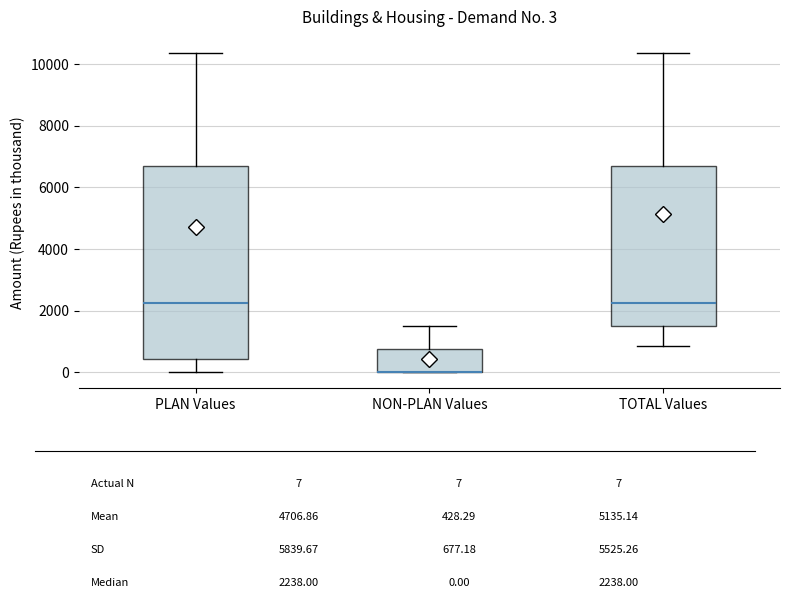

Comparing the boxes themselves (not the whiskers), which one is the tallest?

PLAN Values